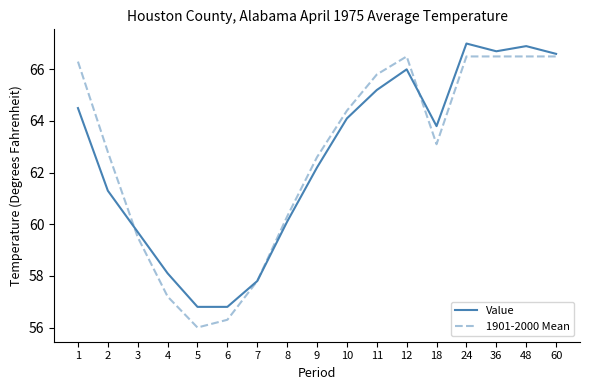

Rank the series by their maximum value, from lowest to highest.

1901-2000 Mean, Value